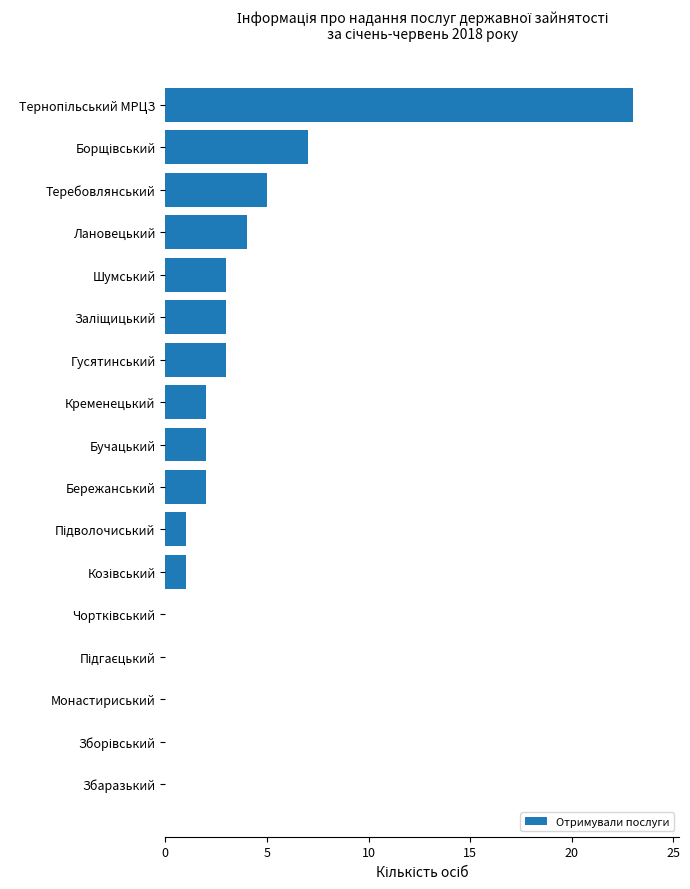

True or false: the data shows 2 at Гусятинський.

False